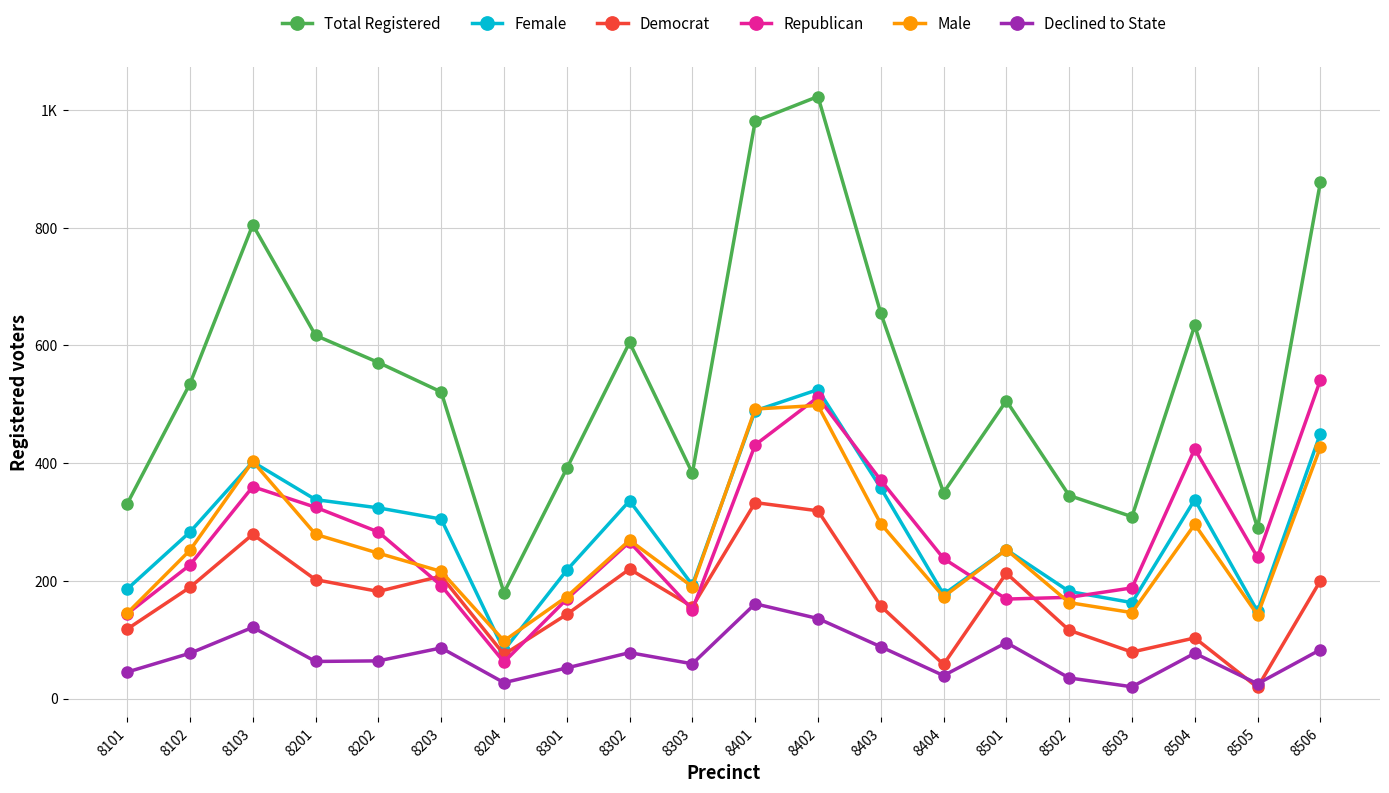

What is the greatest value displayed?

1023